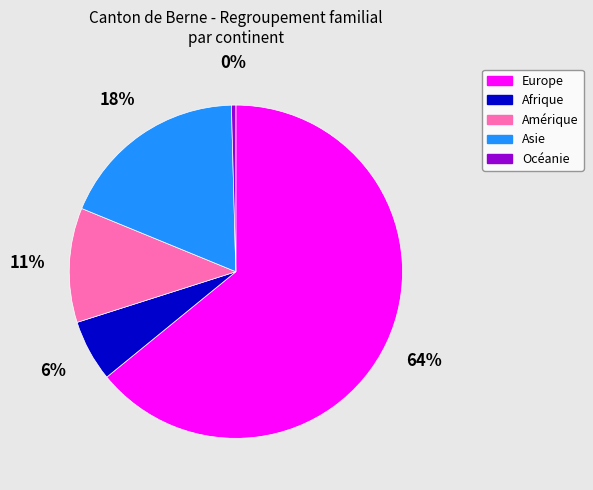

To the nearest percent, what percentage of the pie is Asie?

18%